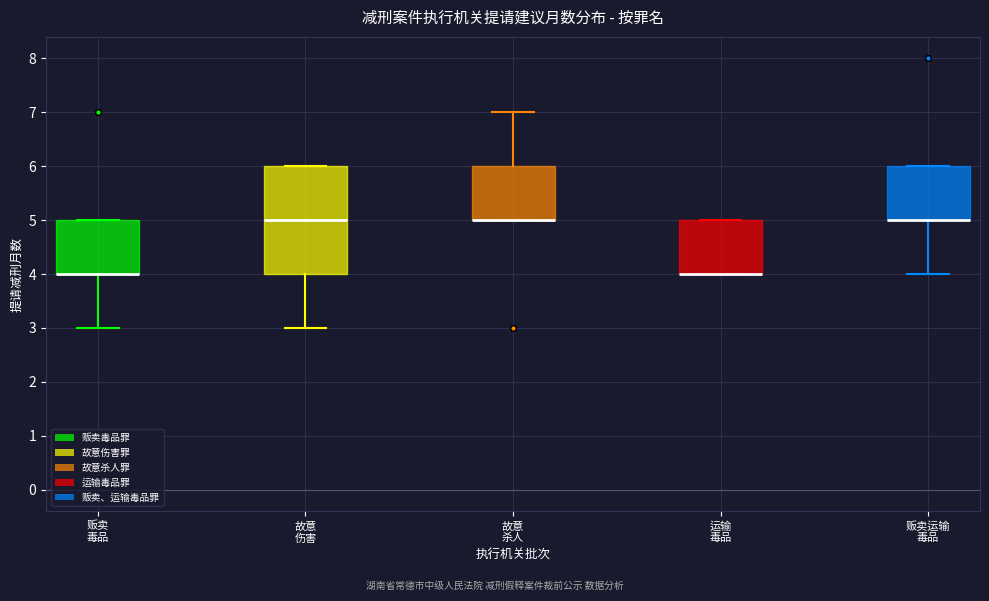

Comparing the boxes themselves (not the whiskers), which one is the tallest?

故意 伤害